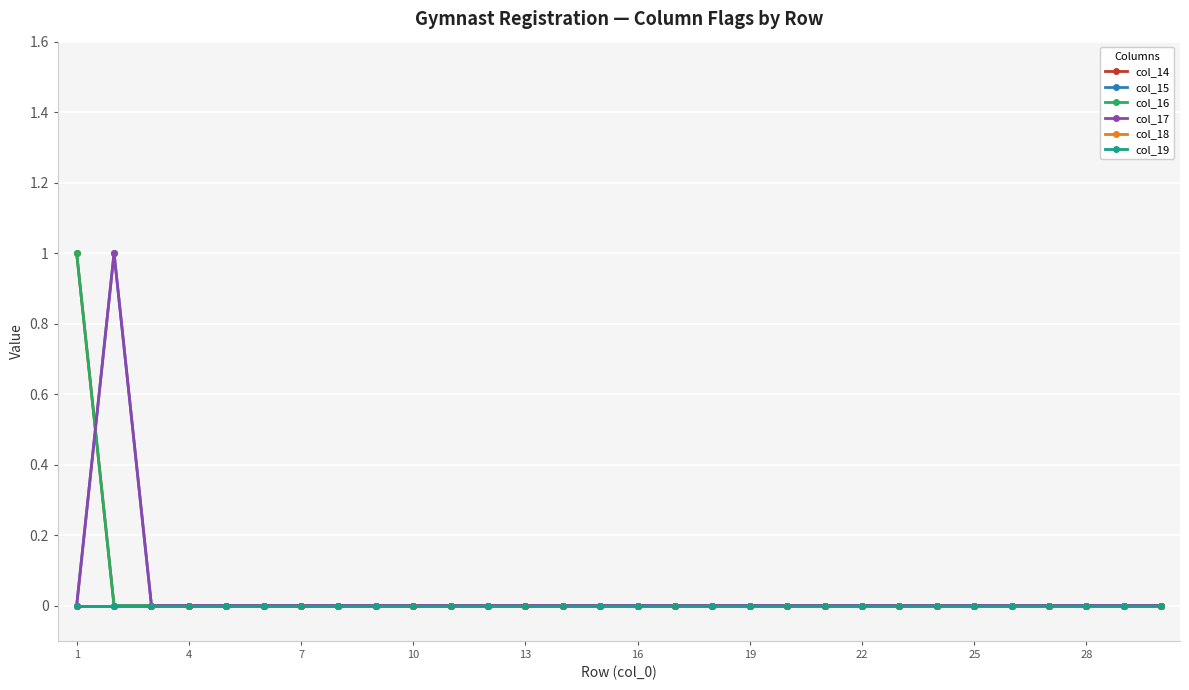

How many lines are shown in the chart?

6